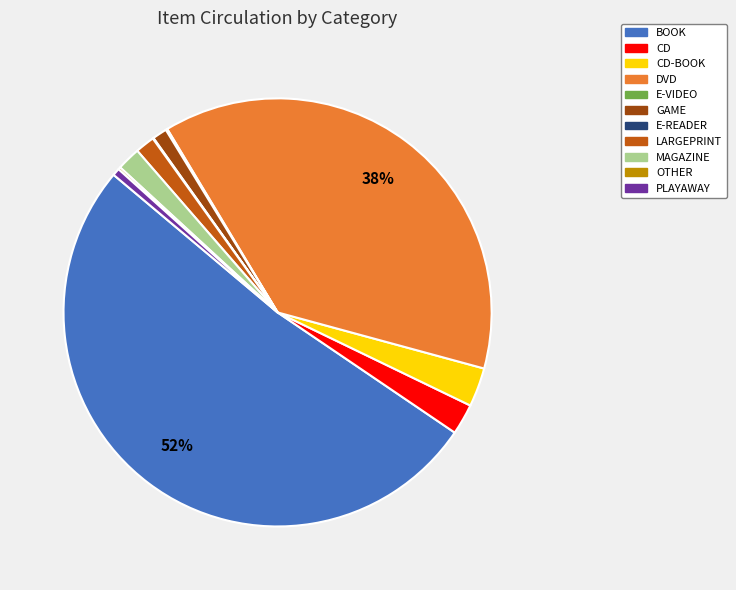

To the nearest percent, what is the average slice percentage?

9%